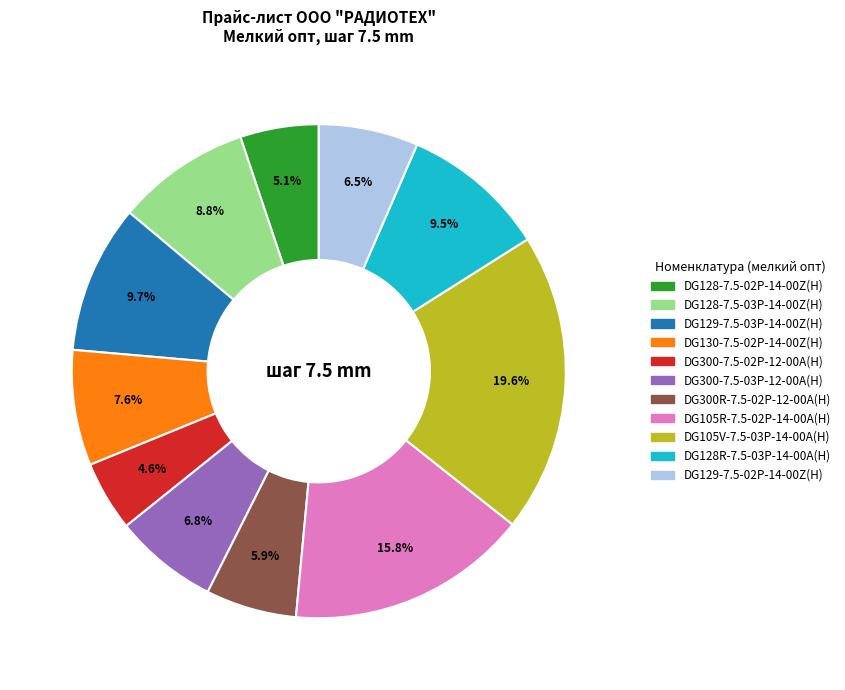

To the nearest percent, what is the difference between the DG105V-7.5-03P-14-00A(H) and DG130-7.5-02P-14-00Z(H) slice percentages?

12%